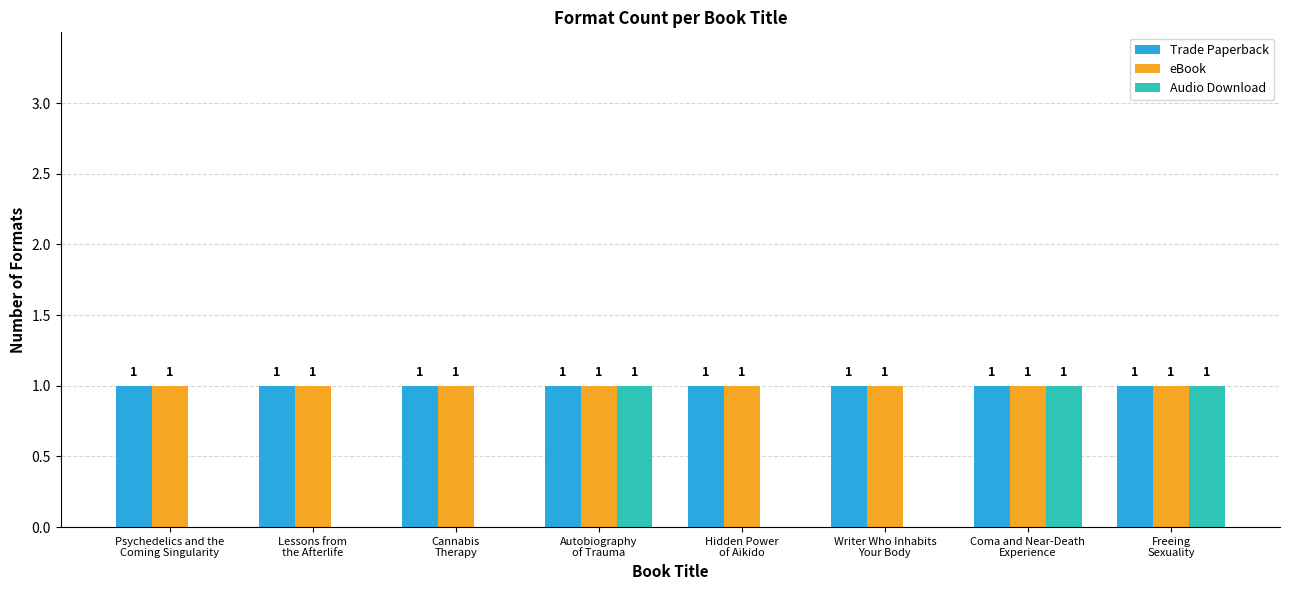

The value of Audio Download at Freeing
Sexuality is 0. True or false?

False